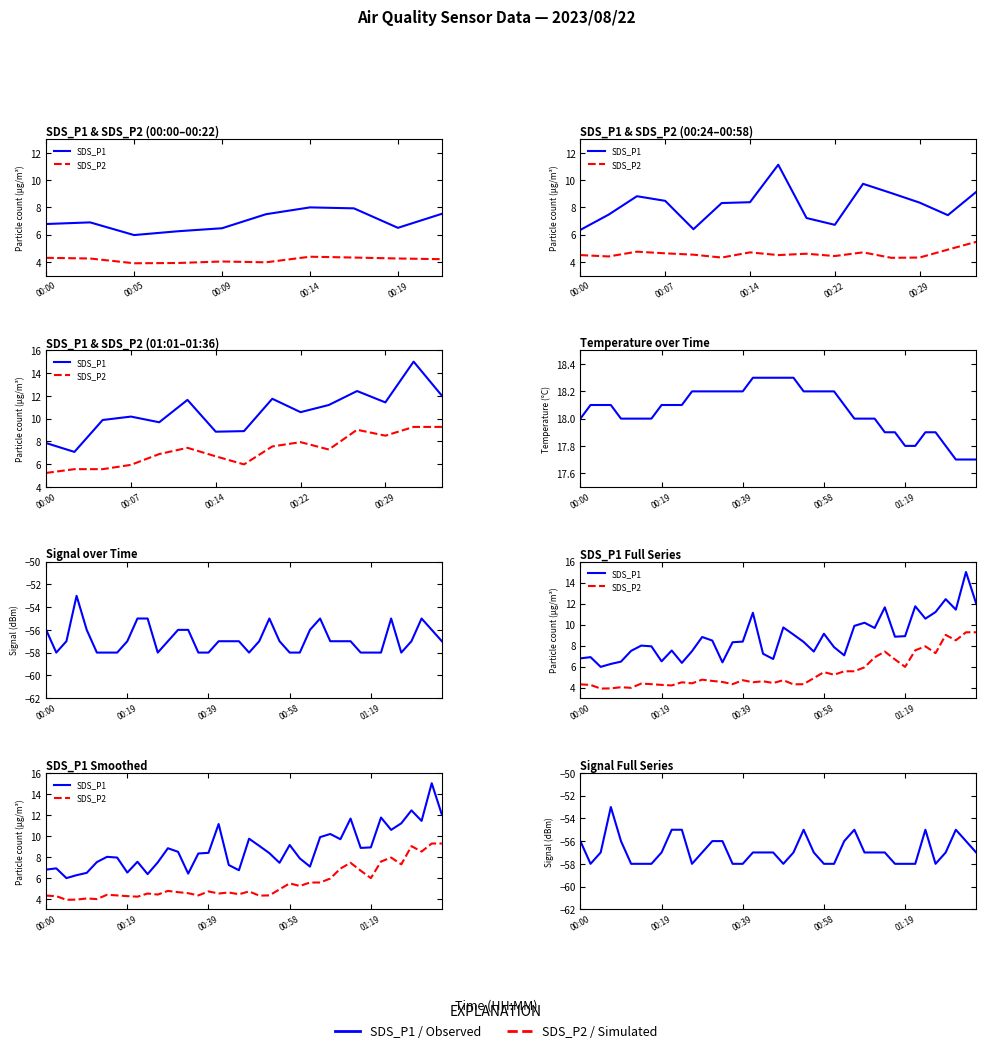

True or false: SDS_P2 and Signal cross at least once.

False